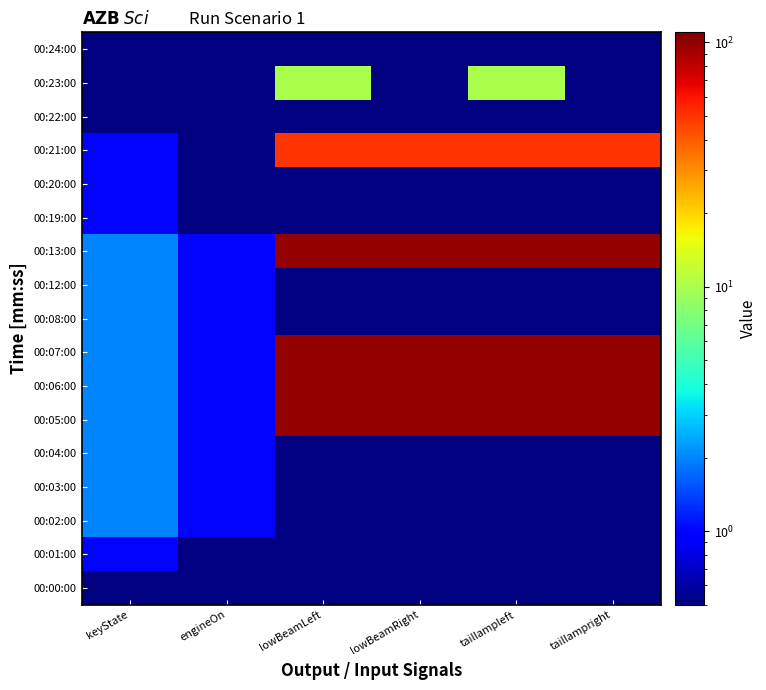

Reading right to left, what are all the values shown in this chart?

00:00:00: taillampright=0.5	taillampleft=0.5	lowBeamRight=0.5	lowBeamLeft=0.5	engineOn=0.5	keyState=0.5
00:01:00: taillampright=0.5	taillampleft=0.5	lowBeamRight=0.5	lowBeamLeft=0.5	engineOn=0.5	keyState=1.0
00:02:00: taillampright=0.5	taillampleft=0.5	lowBeamRight=0.5	lowBeamLeft=0.5	engineOn=1.0	keyState=2.0
00:03:00: taillampright=0.5	taillampleft=0.5	lowBeamRight=0.5	lowBeamLeft=0.5	engineOn=1.0	keyState=2.0
00:04:00: taillampright=0.5	taillampleft=0.5	lowBeamRight=0.5	lowBeamLeft=0.5	engineOn=1.0	keyState=2.0
00:05:00: taillampright=100.0	taillampleft=100.0	lowBeamRight=100.0	lowBeamLeft=100.0	engineOn=1.0	keyState=2.0
00:06:00: taillampright=100.0	taillampleft=100.0	lowBeamRight=100.0	lowBeamLeft=100.0	engineOn=1.0	keyState=2.0
00:07:00: taillampright=100.0	taillampleft=100.0	lowBeamRight=100.0	lowBeamLeft=100.0	engineOn=1.0	keyState=2.0
00:08:00: taillampright=0.5	taillampleft=0.5	lowBeamRight=0.5	lowBeamLeft=0.5	engineOn=1.0	keyState=2.0
00:12:00: taillampright=0.5	taillampleft=0.5	lowBeamRight=0.5	lowBeamLeft=0.5	engineOn=1.0	keyState=2.0
00:13:00: taillampright=100.0	taillampleft=100.0	lowBeamRight=100.0	lowBeamLeft=100.0	engineOn=1.0	keyState=2.0
00:19:00: taillampright=0.5	taillampleft=0.5	lowBeamRight=0.5	lowBeamLeft=0.5	engineOn=0.5	keyState=1.0
00:20:00: taillampright=0.5	taillampleft=0.5	lowBeamRight=0.5	lowBeamLeft=0.5	engineOn=0.5	keyState=1.0
00:21:00: taillampright=50.0	taillampleft=50.0	lowBeamRight=50.0	lowBeamLeft=50.0	engineOn=0.5	keyState=1.0
00:22:00: taillampright=0.5	taillampleft=0.5	lowBeamRight=0.5	lowBeamLeft=0.5	engineOn=0.5	keyState=0.5
00:23:00: taillampright=0.5	taillampleft=10.0	lowBeamRight=0.5	lowBeamLeft=10.0	engineOn=0.5	keyState=0.5
00:24:00: taillampright=0.5	taillampleft=0.5	lowBeamRight=0.5	lowBeamLeft=0.5	engineOn=0.5	keyState=0.5